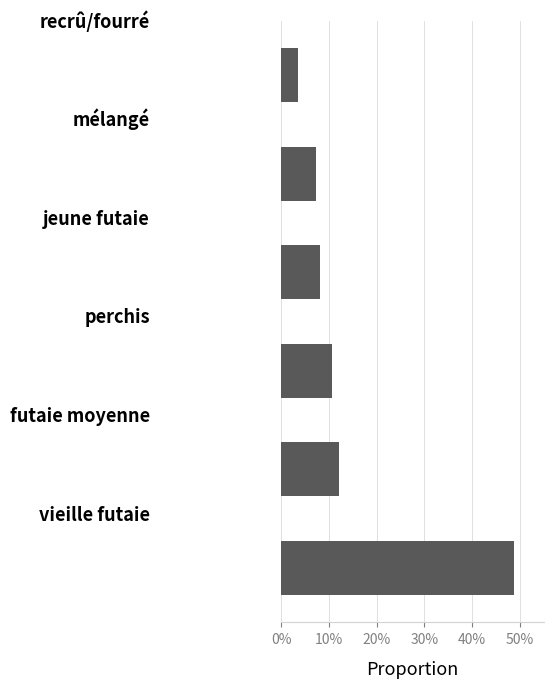

What is the sum of all values?

90.6